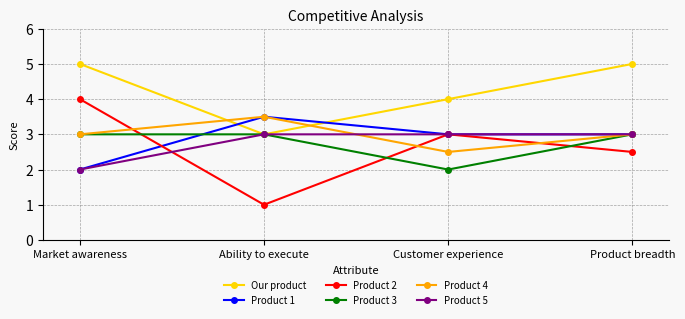

How many interior local peaks does the Product 1 series have?

1